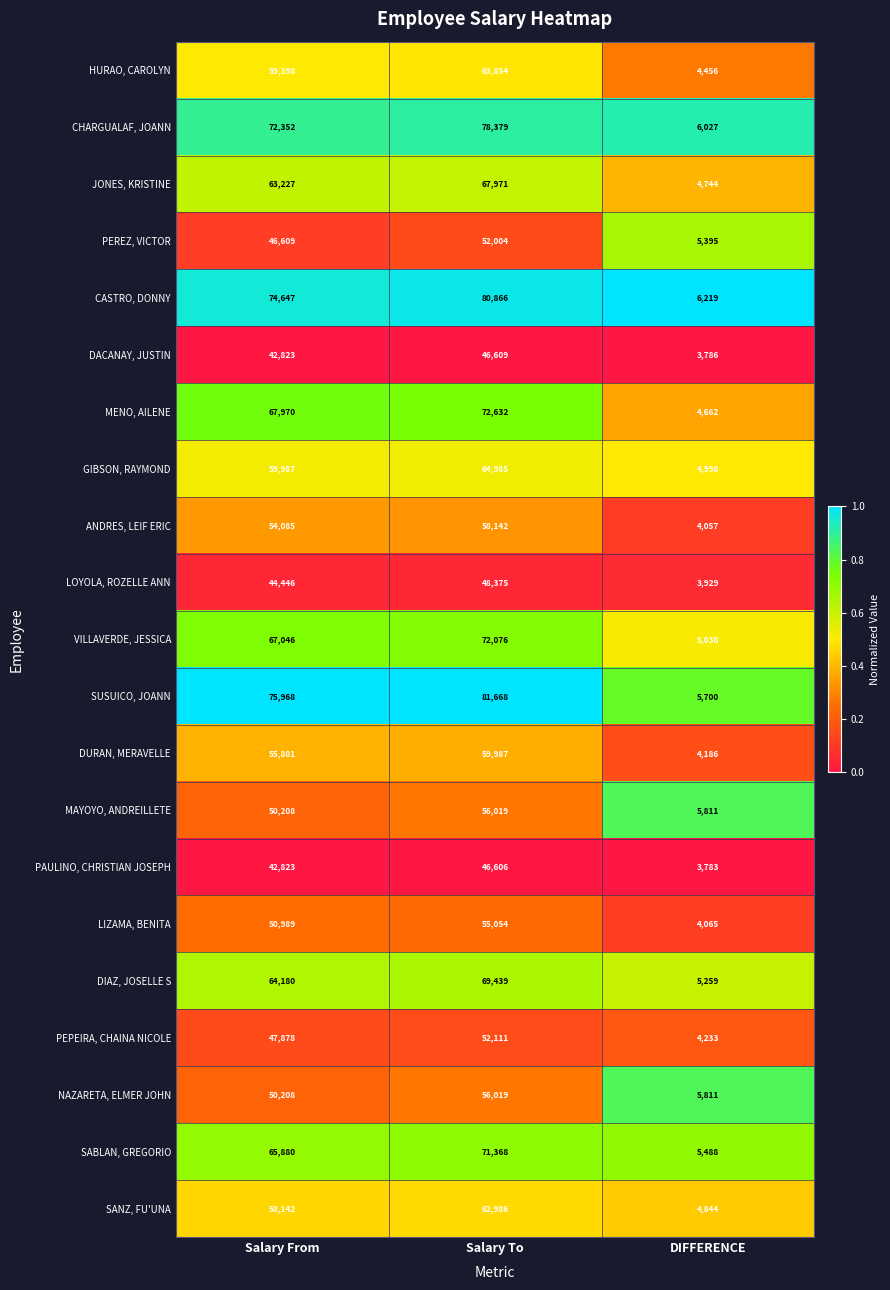

The MENO, AILENE series shows 7694 at DIFFERENCE. True or false?

False